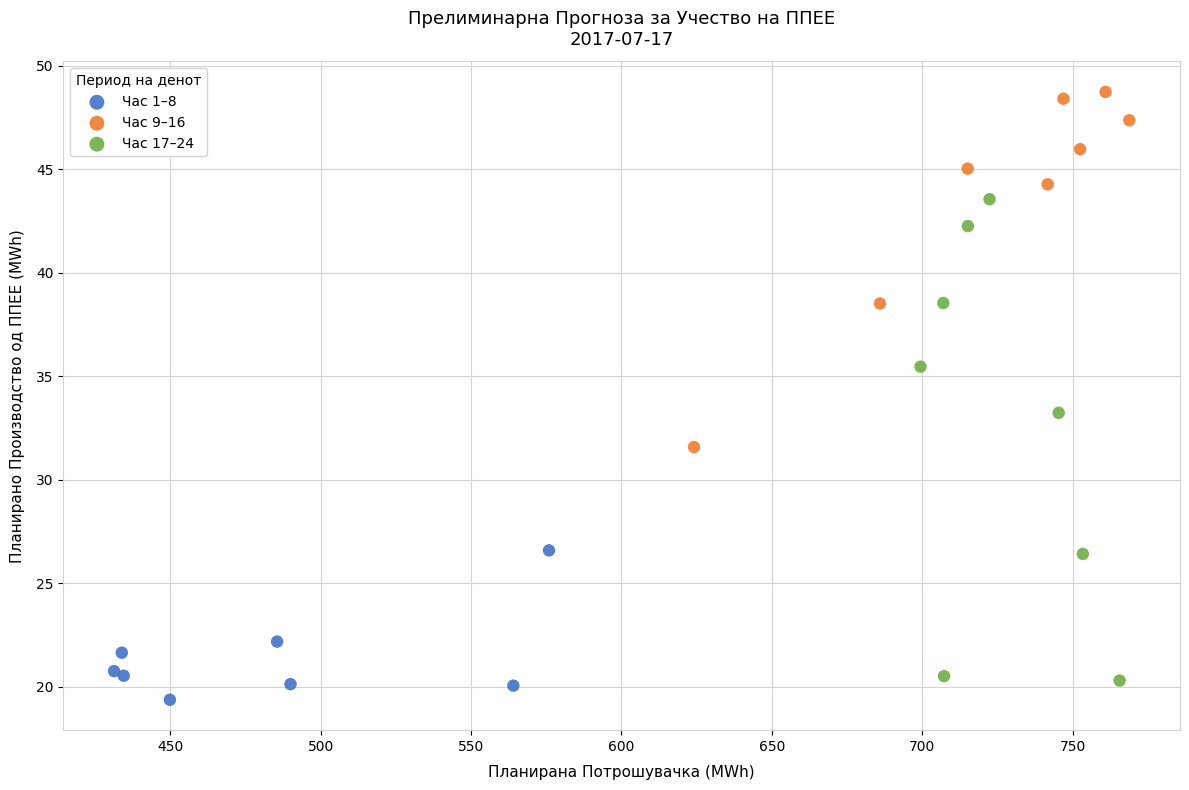

What are all the series names shown in the legend?

Час 1–8, Час 9–16, Час 17–24